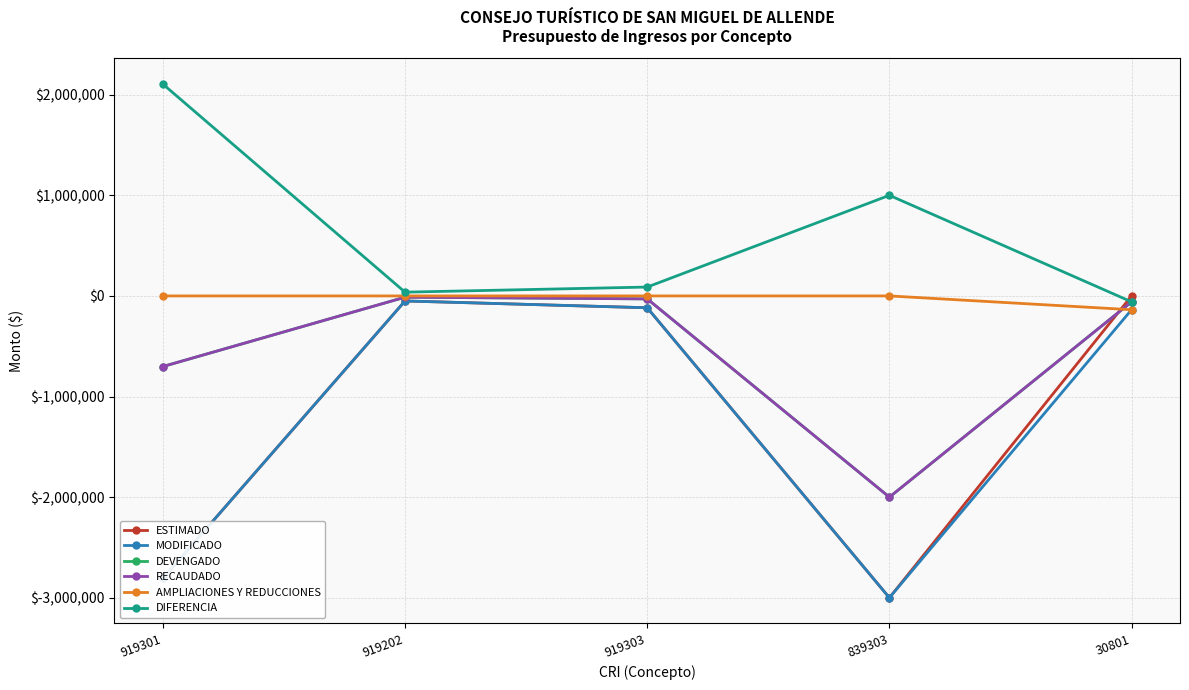

True or false: AMPLIACIONES Y REDUCCIONES and MODIFICADO intersect in this chart.

False